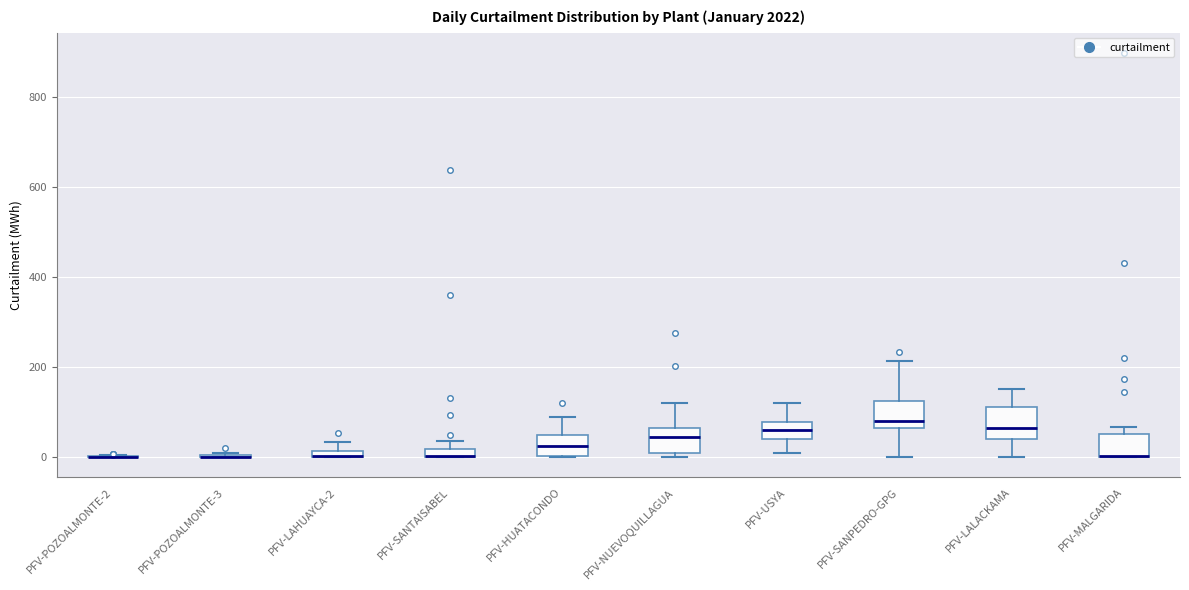

Where is the lower edge of the box for PFV-SANTAISABEL on the y-axis? The values are not printed on the chart, so give them approximately, as read against the axis.

0